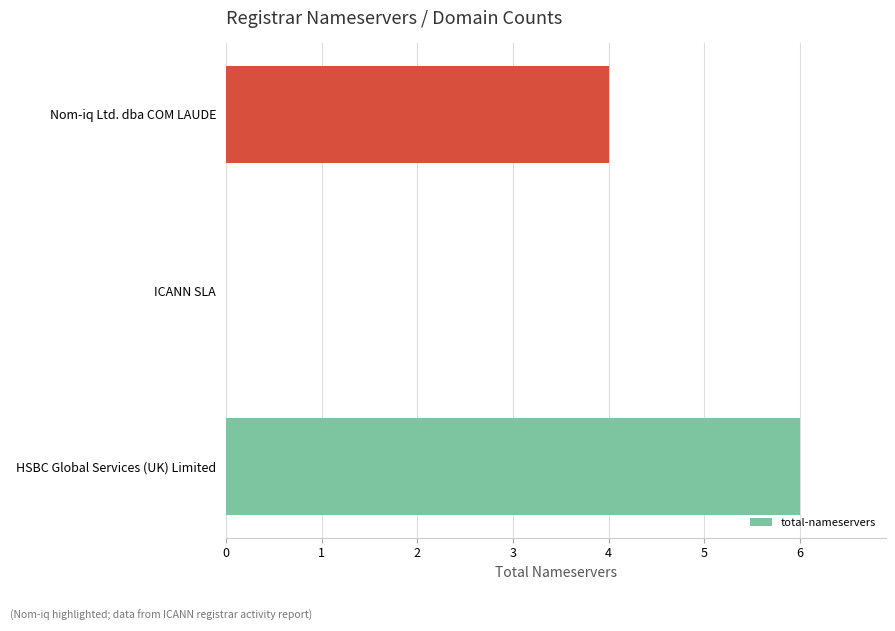

Reading bottom to top, list all the values displayed in this chart.

HSBC Global Services (UK) Limited=6	ICANN SLA=0	Nom-iq Ltd. dba COM LAUDE=4